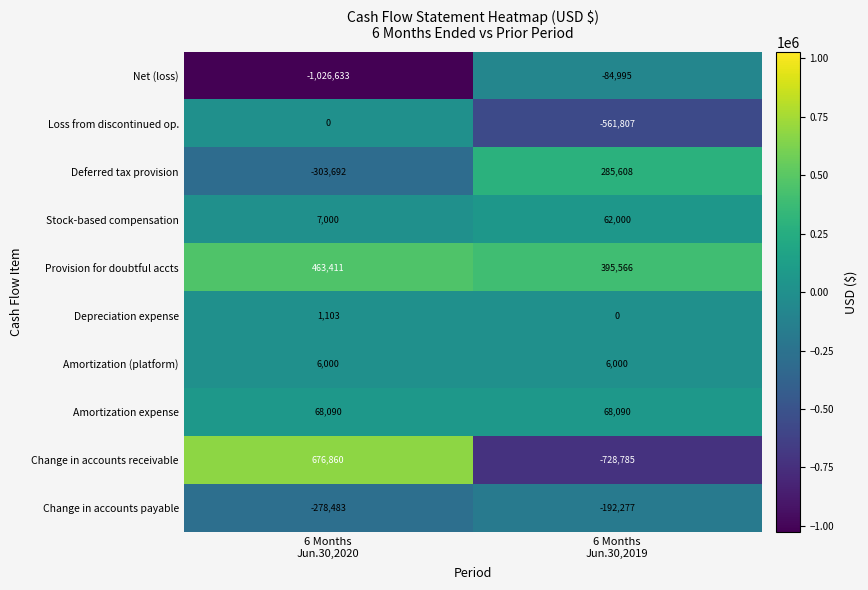

How many data points in Change in accounts receivable are less than 676860?

1